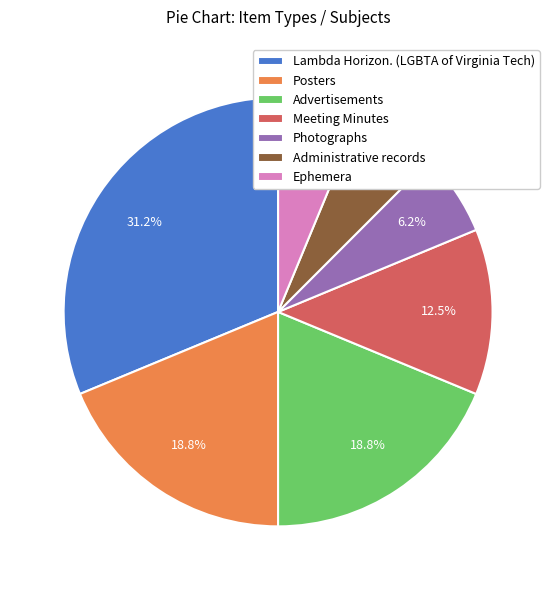

What percentage do Posters and Photographs together represent?

25.0%